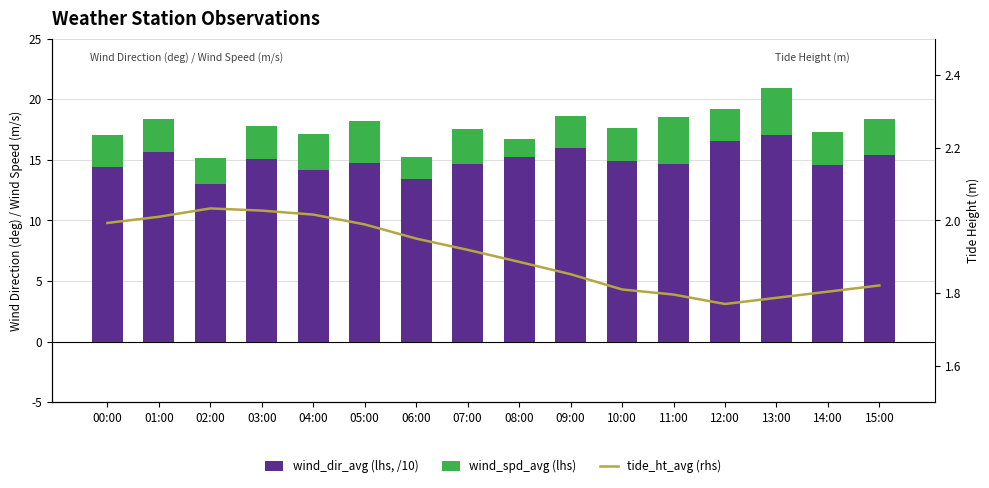

Reading left to right, what are all the values shown in this chart?

wind_dir_avg (lhs, /10): 00:00=14.4	01:00=15.6	02:00=13.0	03:00=15.1	04:00=14.1	05:00=14.7	06:00=13.4	07:00=14.6	08:00=15.3	09:00=16.0	10:00=14.9	11:00=14.6	12:00=16.6	13:00=17.1	14:00=14.5	15:00=15.4
wind_spd_avg (lhs): 00:00=2.6	01:00=2.7	02:00=2.2	03:00=2.7	04:00=3.0	05:00=3.5	06:00=1.8	07:00=2.9	08:00=1.4	09:00=2.6	10:00=2.7	11:00=3.9	12:00=2.6	13:00=3.9	14:00=2.8	15:00=3.0
tide_ht_avg (rhs): 00:00=2.0	01:00=2.0	02:00=2.0	03:00=2.0	04:00=2.0	05:00=2.0	06:00=1.9	07:00=1.9	08:00=1.9	09:00=1.9	10:00=1.8	11:00=1.8	12:00=1.8	13:00=1.8	14:00=1.8	15:00=1.8